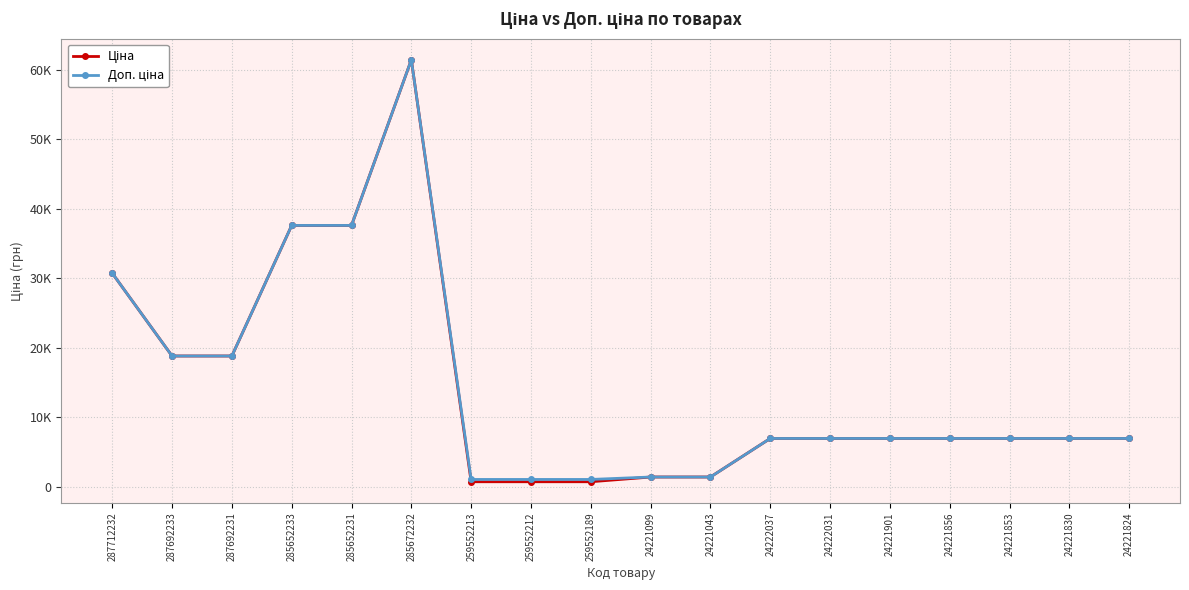

True or false: Ціна and Доп. ціна cross at least once.

True